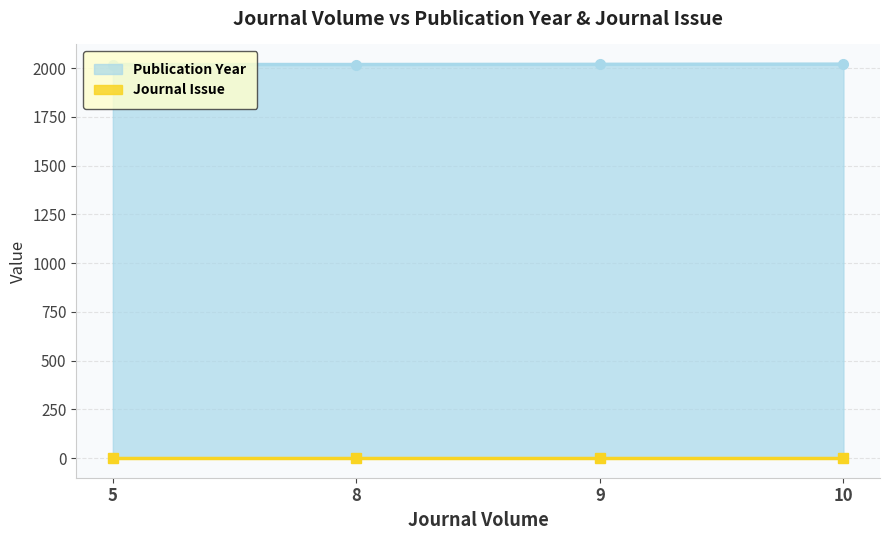

True or false: the data has more than 1 interior local peaks.

False